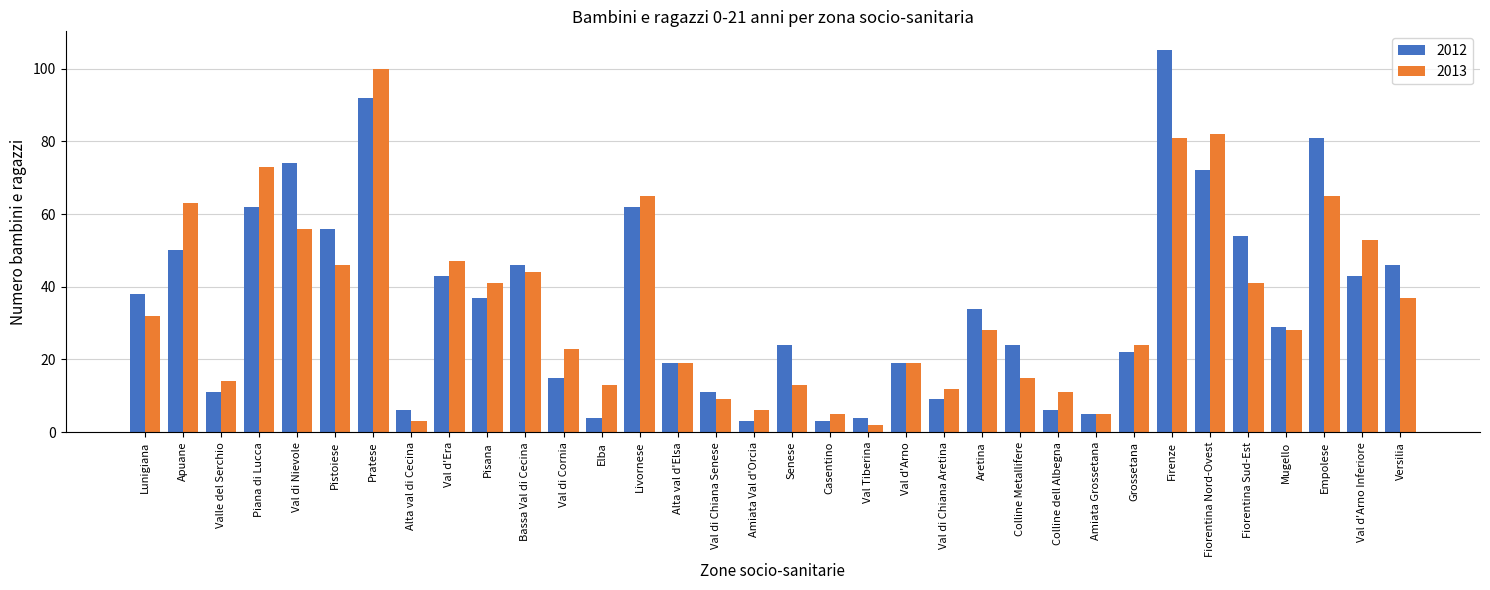

What is the difference between the 2013 values at Fiorentina Sud-Est and Livornese?

24